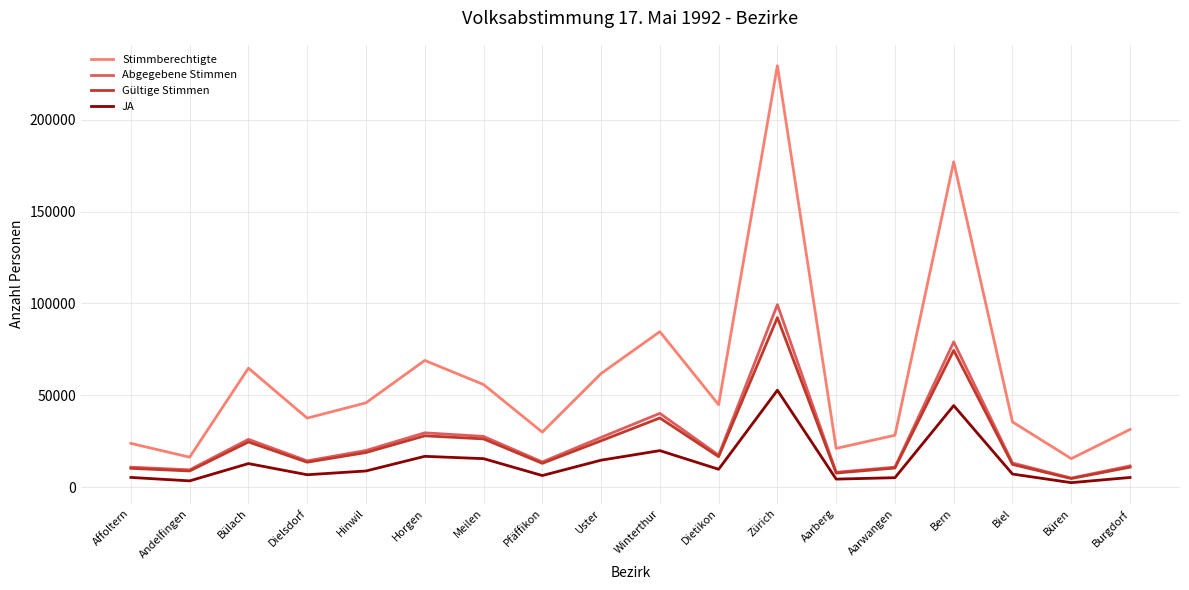

What position from the left is Hinwil?

5